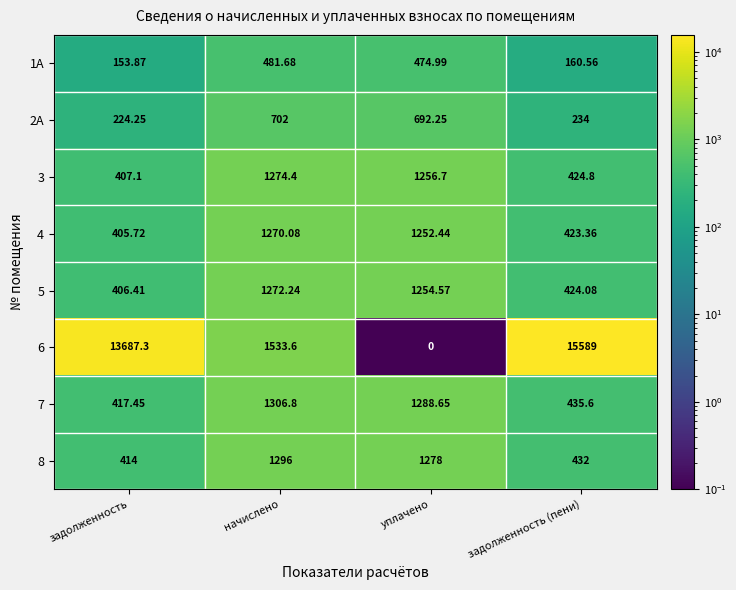

Which category has the lowest value across all series?

уплачено